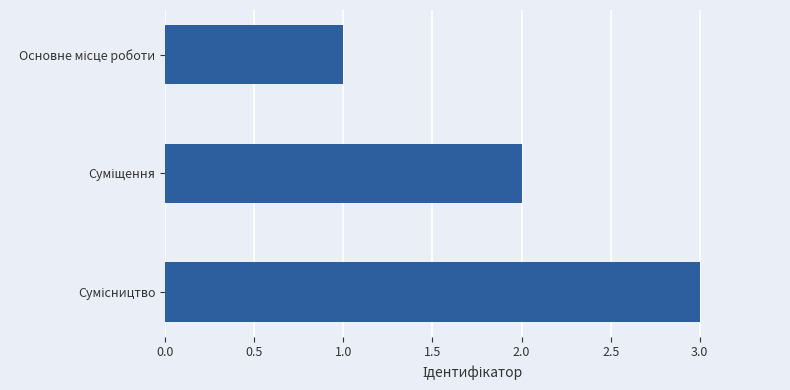

What is the sum of all values?

6